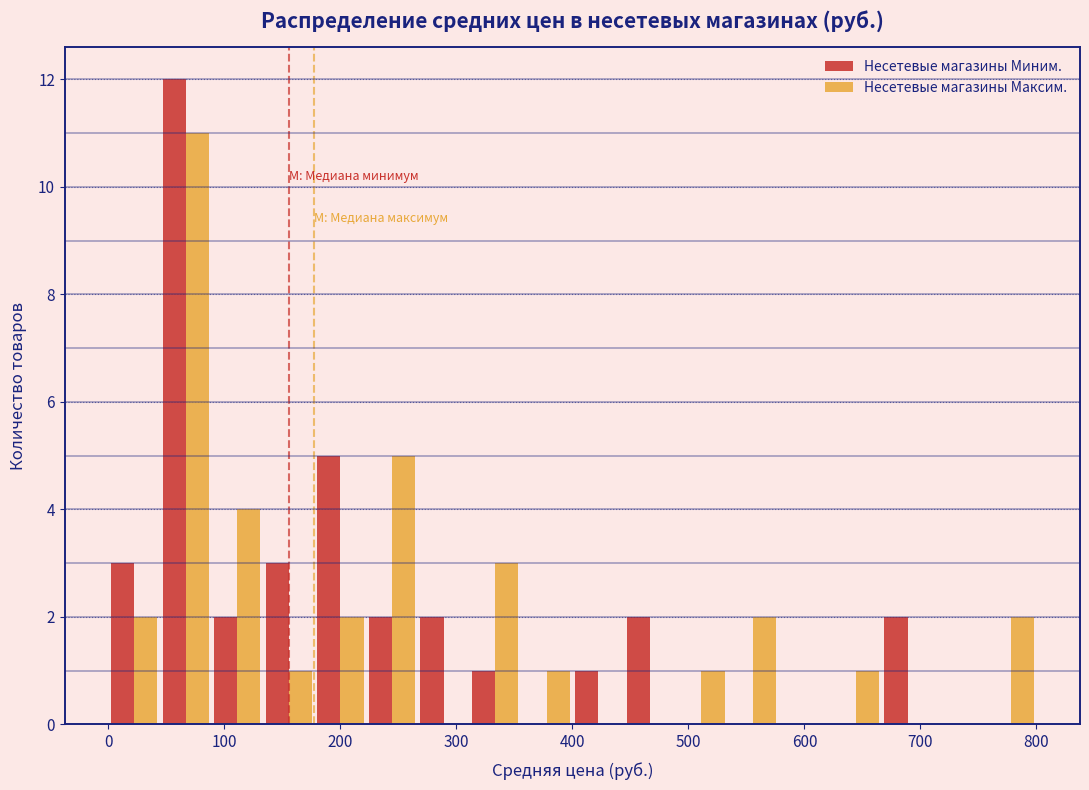

Reading left to right, list every range on the x-axis with the height of the bar of each series over it. Neither the bar edges nor the heights are printed on the chart, so give them approximately, as read against the axes.

0 to 40: Несетевые магазины Миним.=3	Несетевые магазины Максим.=2
40 to 90: Несетевые магазины Миним.=12	Несетевые магазины Максим.=11
90 to 130: Несетевые магазины Миним.=2	Несетевые магазины Максим.=4
130 to 180: Несетевые магазины Миним.=3	Несетевые магазины Максим.=1
180 to 220: Несетевые магазины Миним.=5	Несетевые магазины Максим.=2
220 to 270: Несетевые магазины Миним.=2	Несетевые магазины Максим.=5
270 to 310: Несетевые магазины Миним.=2	Несетевые магазины Максим.=0
310 to 360: Несетевые магазины Миним.=1	Несетевые магазины Максим.=3
360 to 400: Несетевые магазины Миним.=0	Несетевые магазины Максим.=1
400 to 440: Несетевые магазины Миним.=1	Несетевые магазины Максим.=0
440 to 490: Несетевые магазины Миним.=2	Несетевые магазины Максим.=0
490 to 530: Несетевые магазины Миним.=0	Несетевые магазины Максим.=1
530 to 580: Несетевые магазины Миним.=0	Несетевые магазины Максим.=2
580 to 620: Несетевые магазины Миним.=0	Несетевые магазины Максим.=0
620 to 670: Несетевые магазины Миним.=0	Несетевые магазины Максим.=1
670 to 710: Несетевые магазины Миним.=2	Несетевые магазины Максим.=0
710 to 760: Несетевые магазины Миним.=0	Несетевые магазины Максим.=0
760 to 800: Несетевые магазины Миним.=0	Несетевые магазины Максим.=2